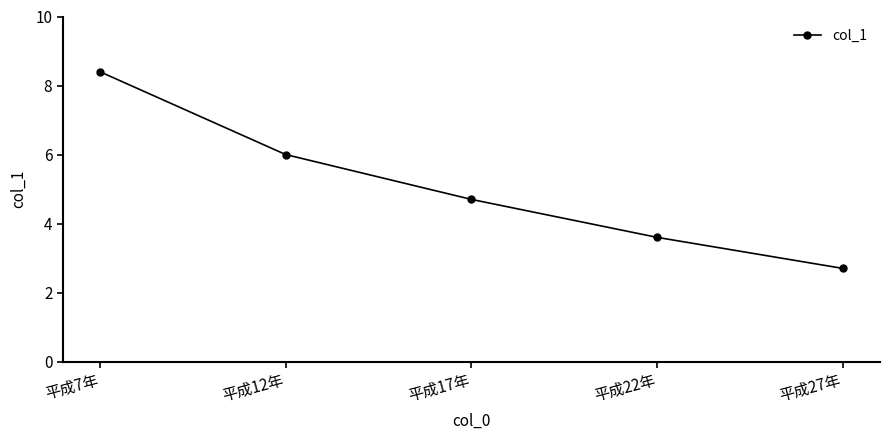

What is the difference between the maximum and minimum values?

5.7